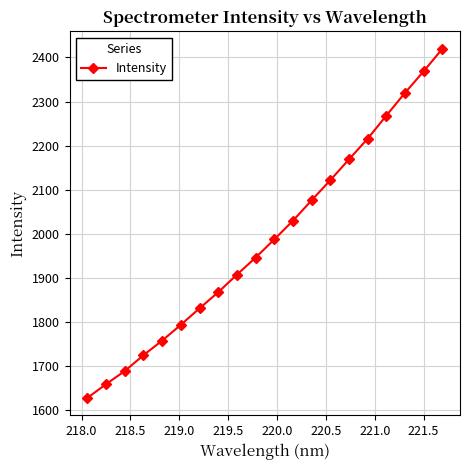

What is the value of the 4th point from the left?

1724.8